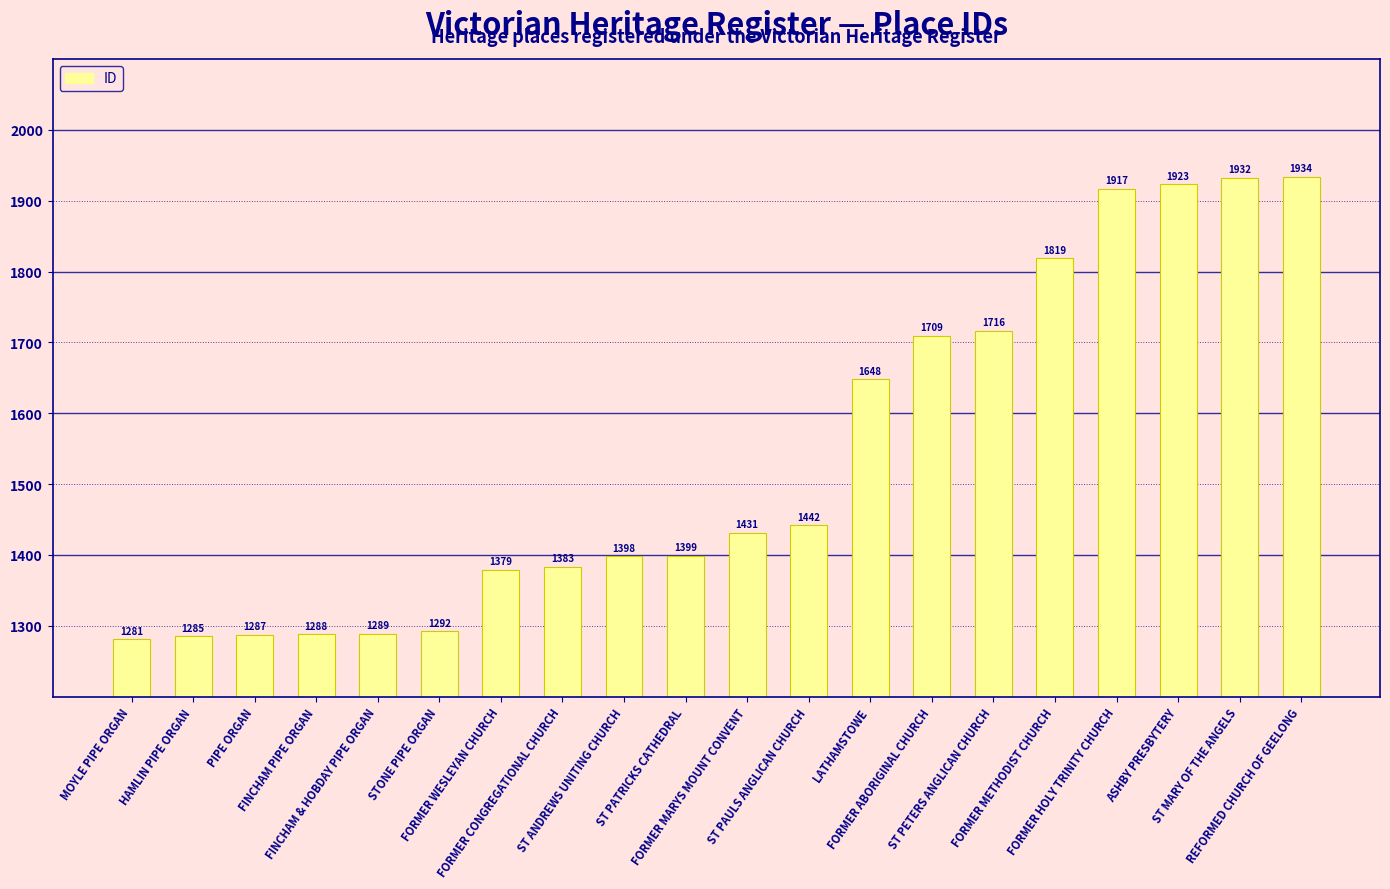

Reading left to right, what are all the values shown in this chart?

1281	1285	1287	1288	1289	1292	1379	1383	1398	1399	1431	1442	1648	1709	1716	1819	1917	1923	1932	1934